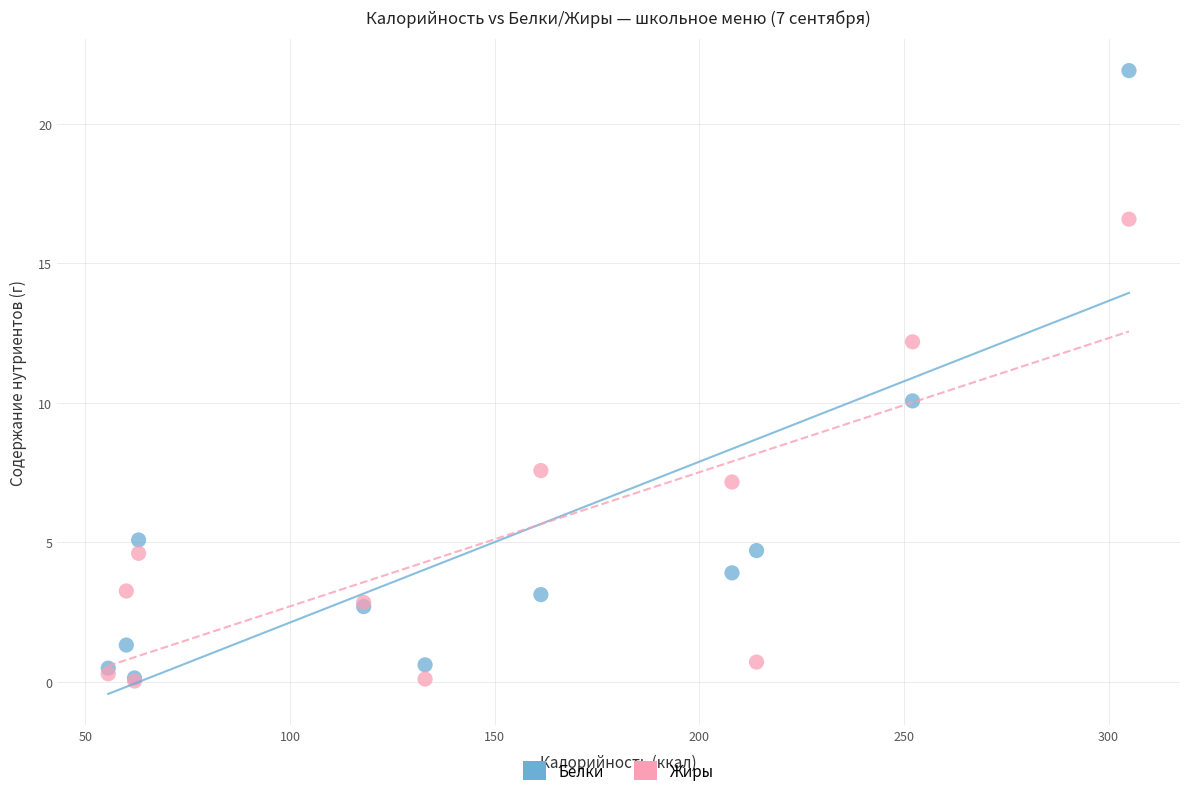

Which series contains the highest Y value?

Белки